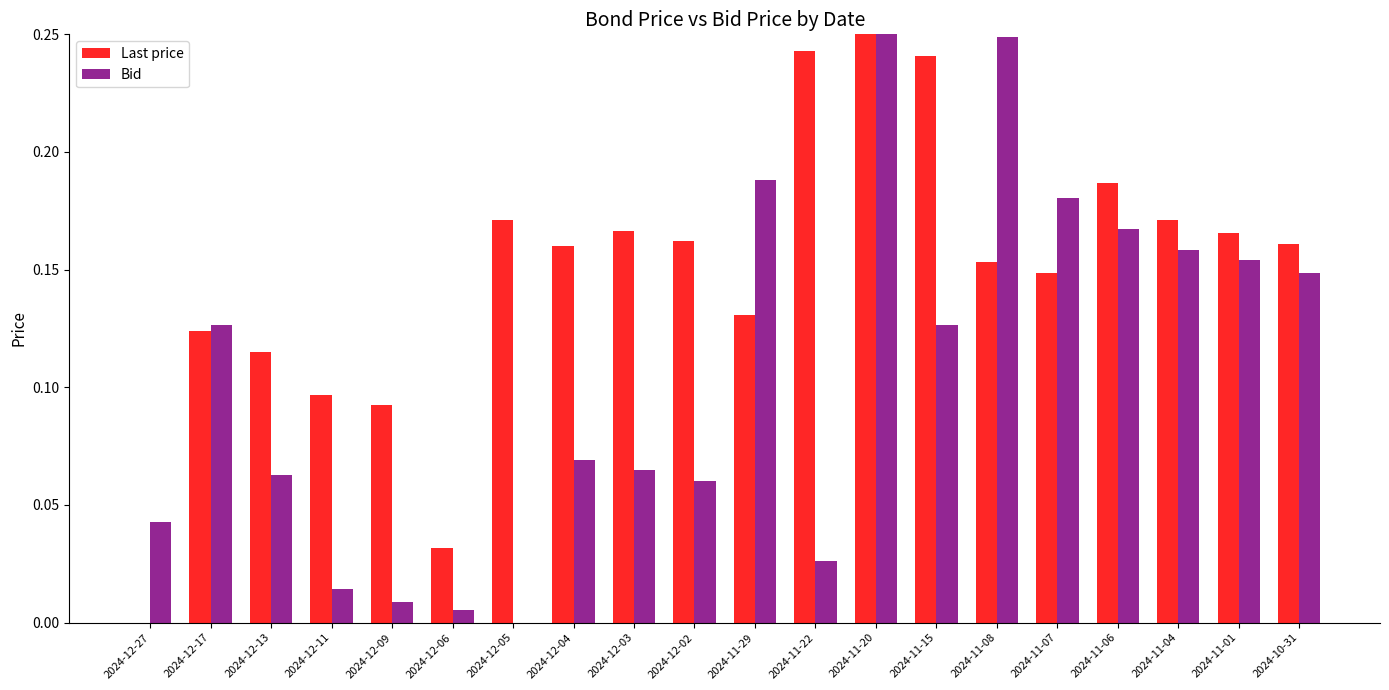

Where is Last price nearest to the value 0?

2024-12-27